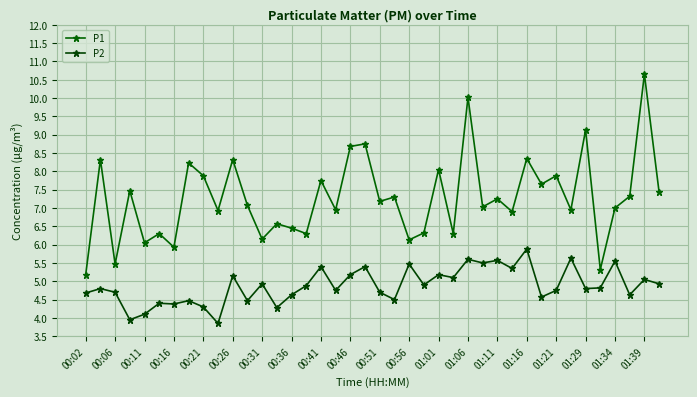

How many data points does each series have?

40